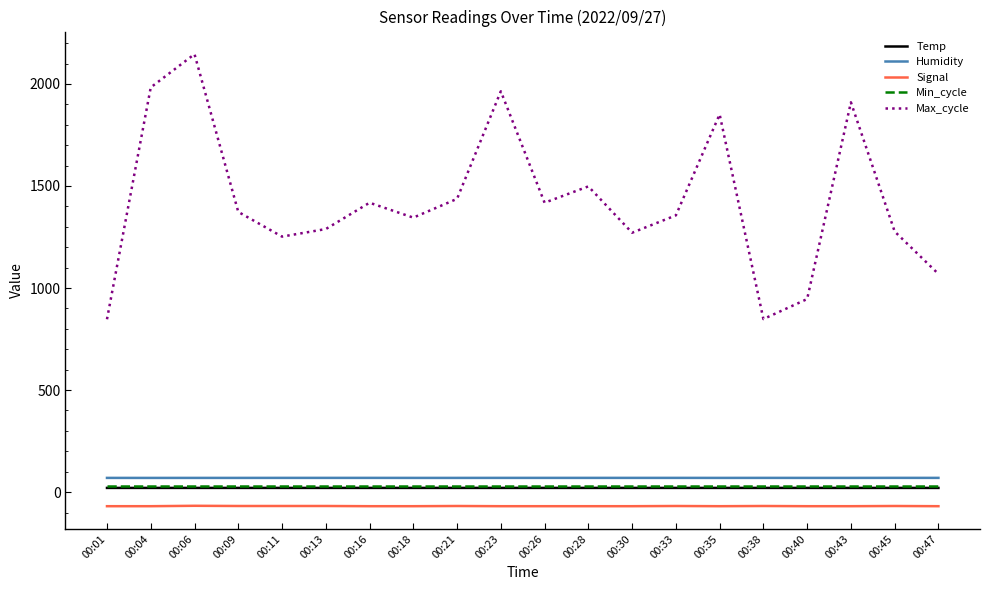

What is the approximate value of Signal at 00:38?

-68.0